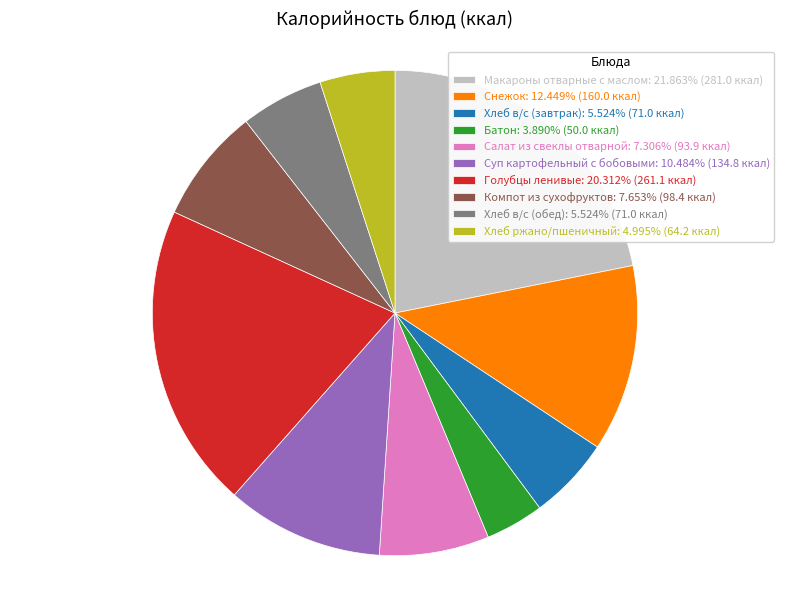

Approximately how many times larger is the value at Голубцы ленивые compared to Хлеб ржано/пшеничный?

4.1